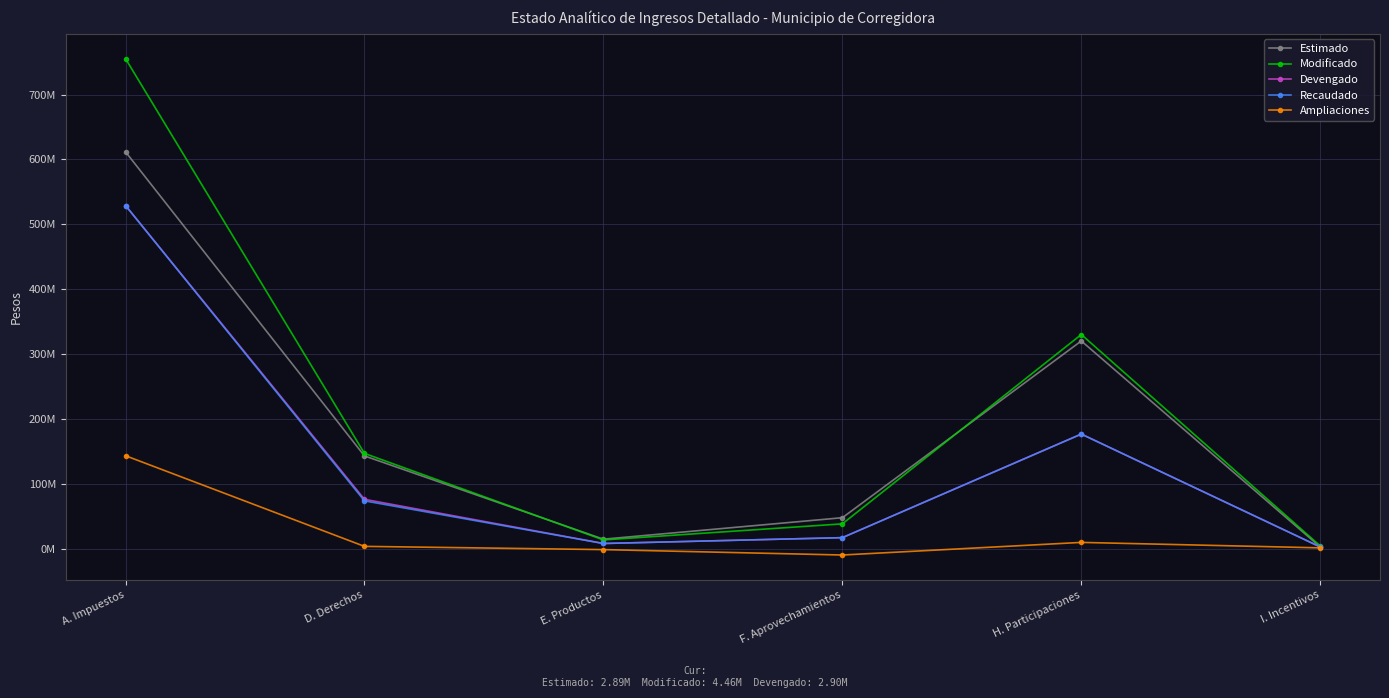

Does the chart have visible grid lines?

Yes